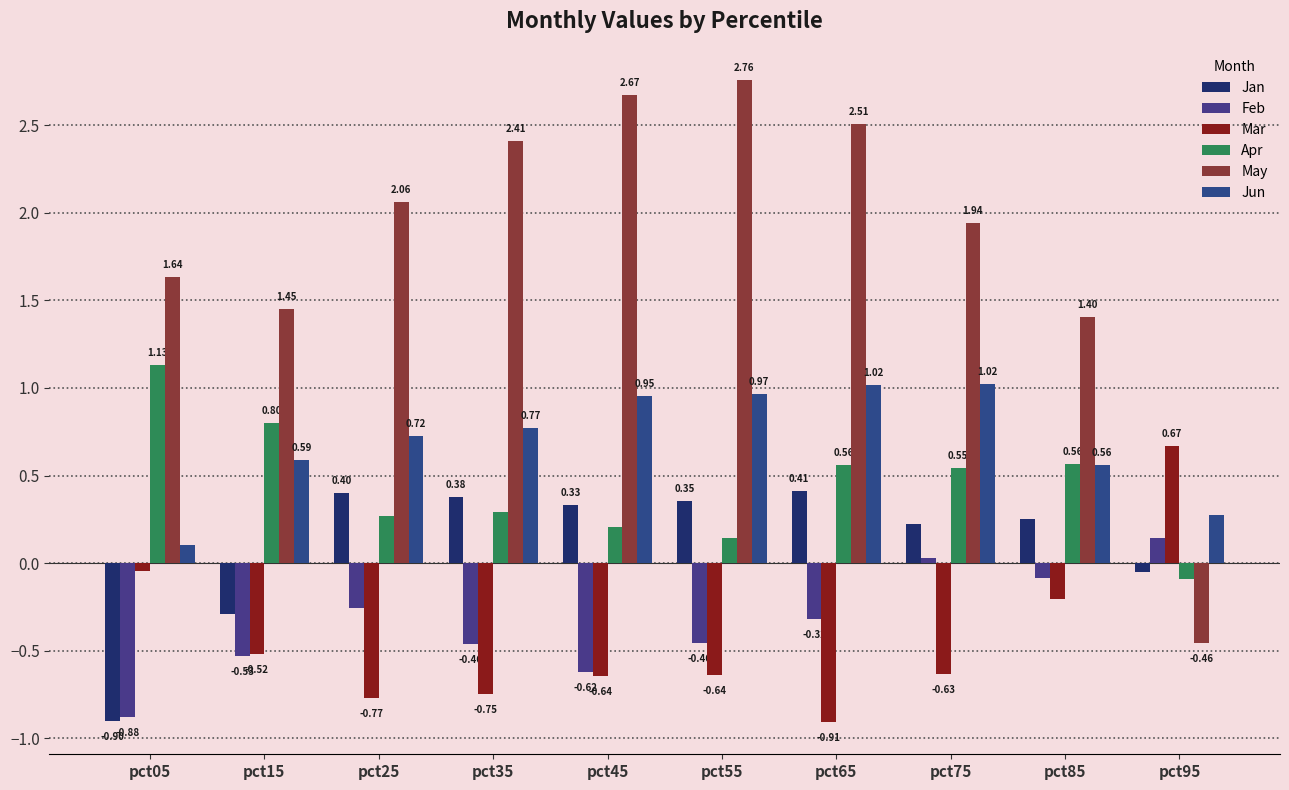

Which series changed the most between pct65 and pct95?

May